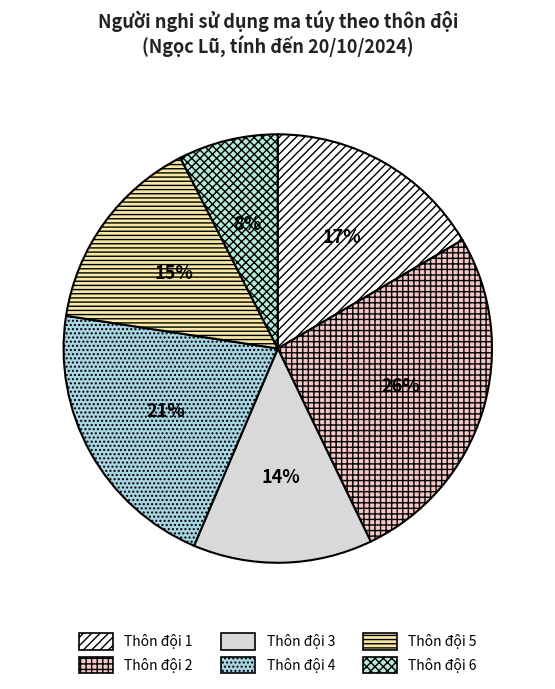

What percentage is the Thôn đội 2 slice, to the nearest percent?

26%